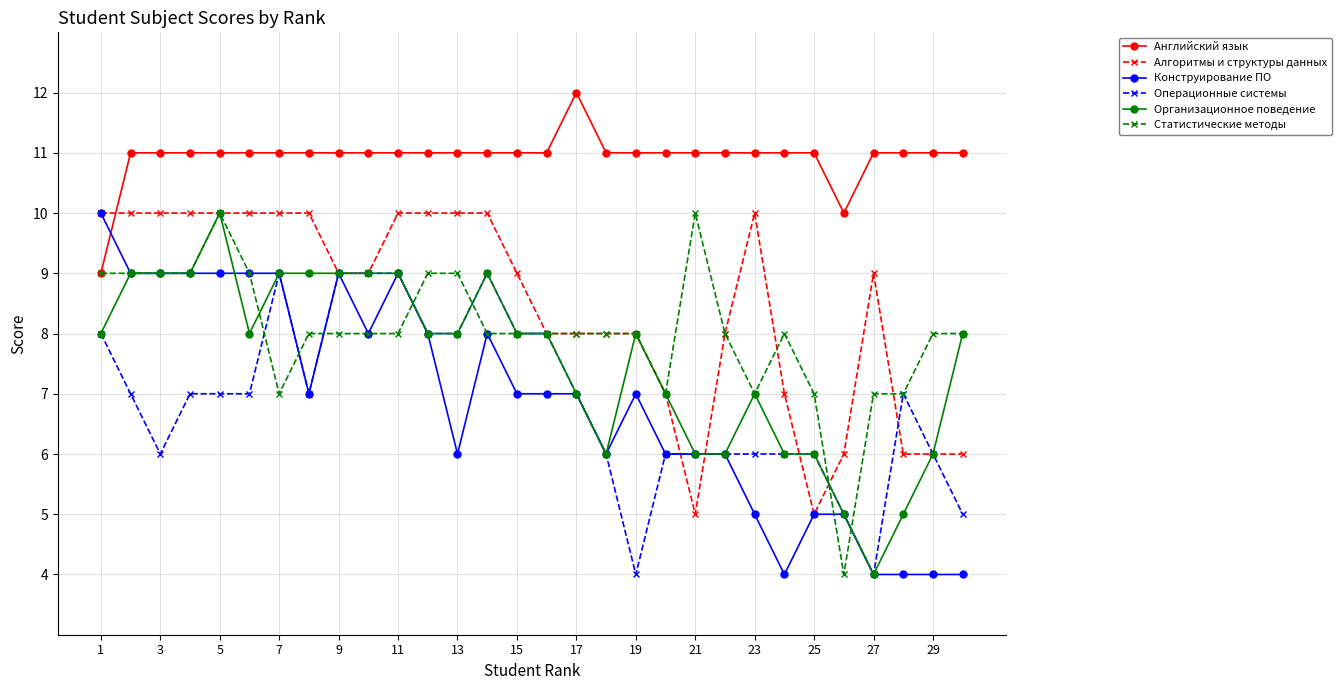

What is the minimum value for Конструирование ПО?

4